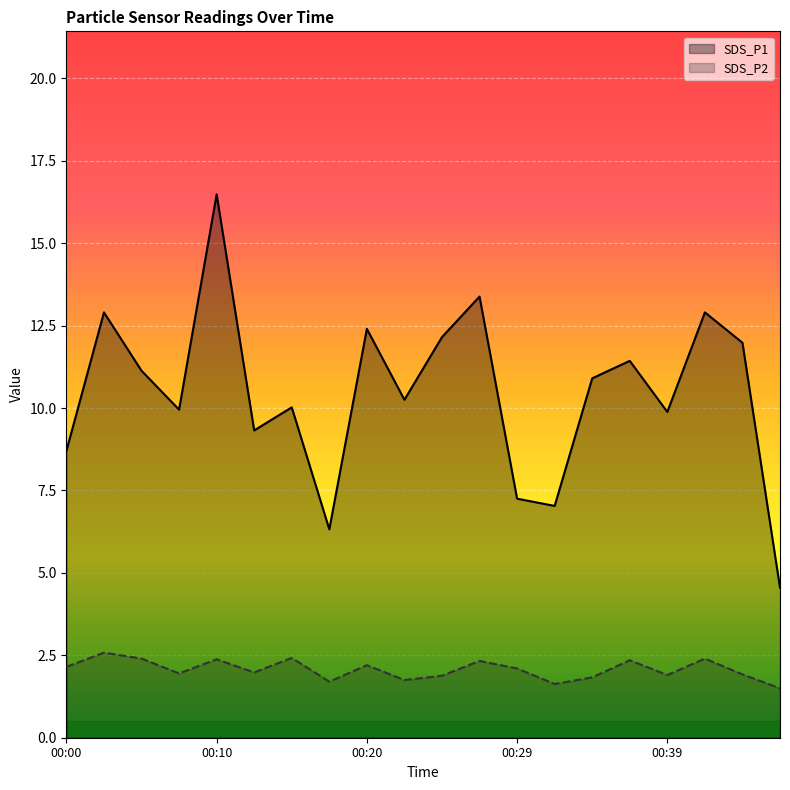

What is the approximate value of SDS_P1 at 00:29?

7.2